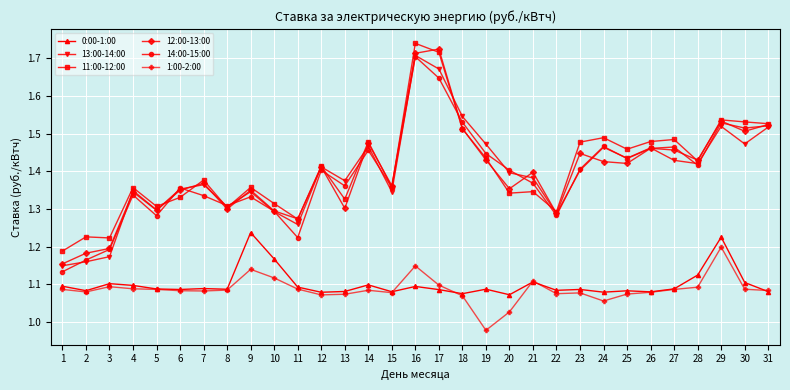

True or false: 13:00-14:00 and 1:00-2:00 cross at least once.

False